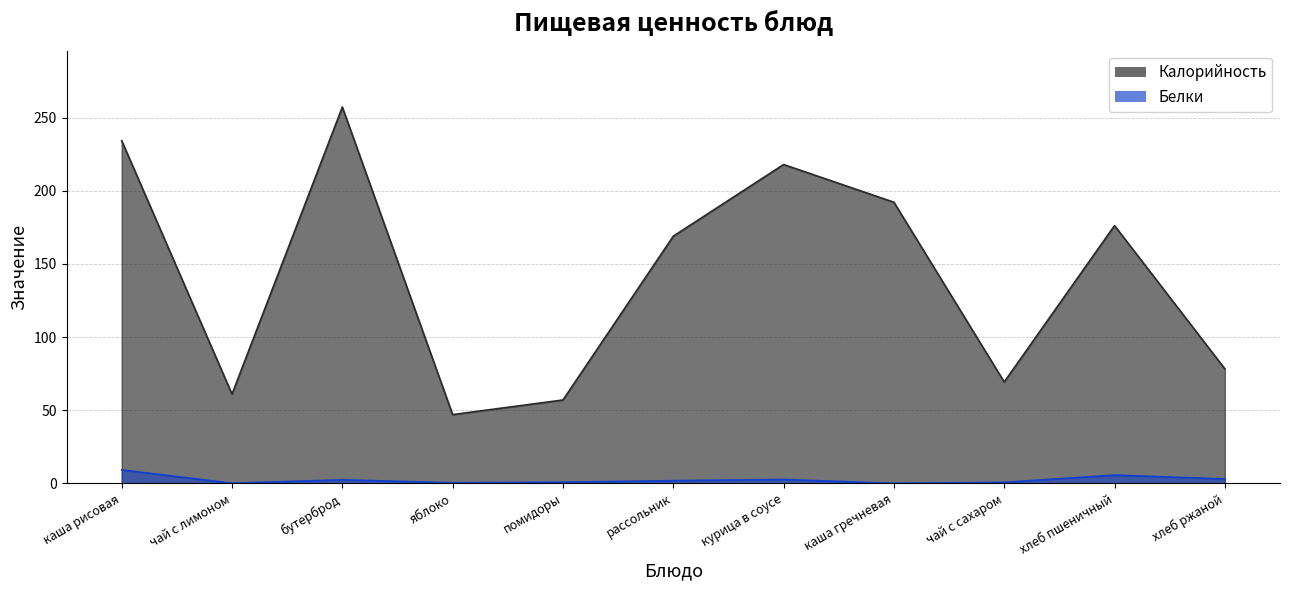

Does the chart have visible grid lines?

Yes